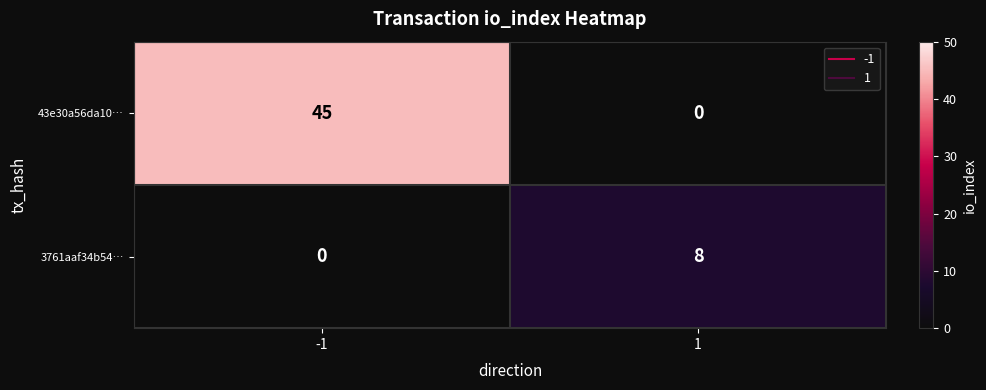

Reading right to left, list all the values displayed in this chart.

43e30a56da10…: 0	45
3761aaf34b54…: 8	0